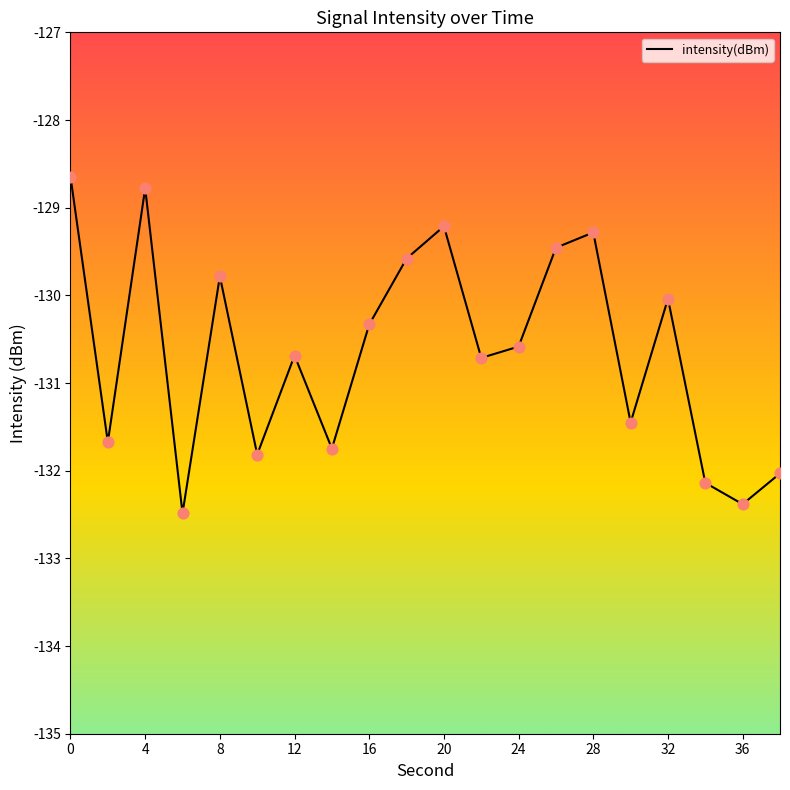

What is the difference between the maximum and minimum values?

3.8